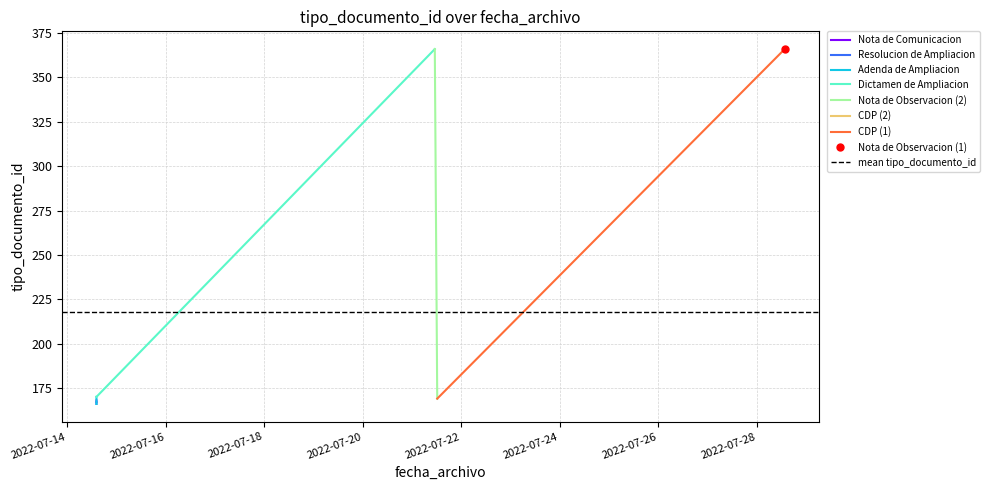

Which category has the lowest value across all series?

2022-07-14 14:15:10